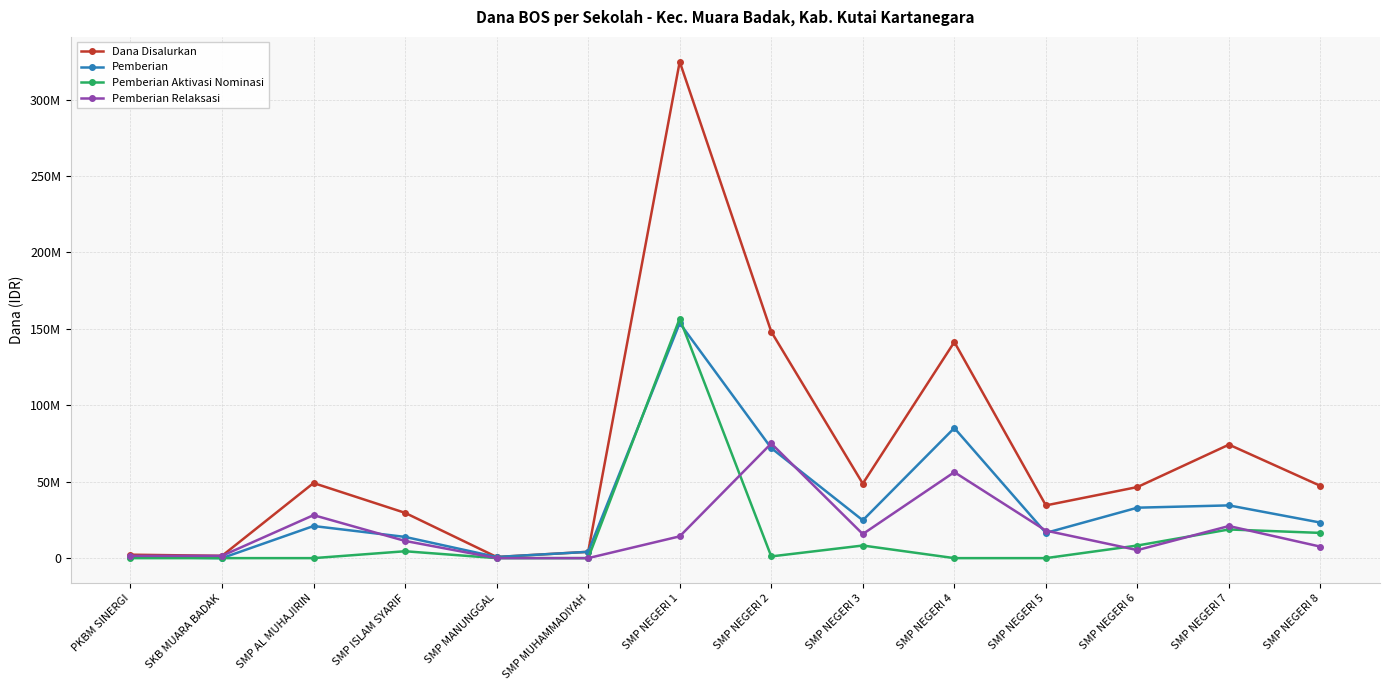

What is the highest value of the Pemberian Aktivasi Nominasi series?

156750000